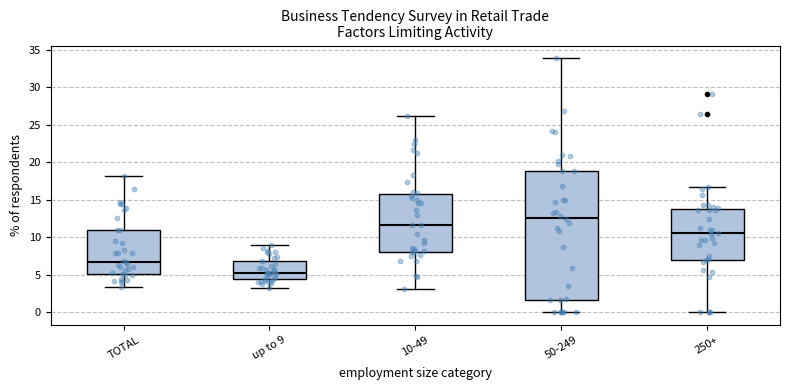

Which box has the highest median line?

50-249